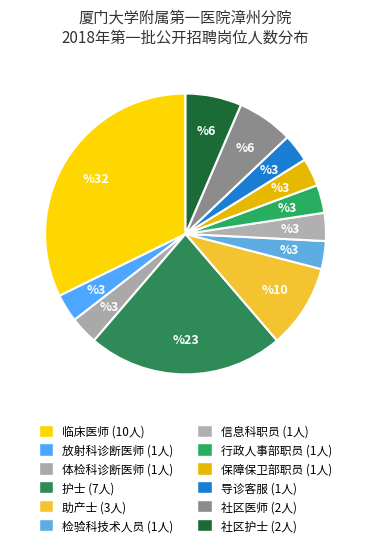

What is the smallest slice in the pie chart?

放射科诊断医师